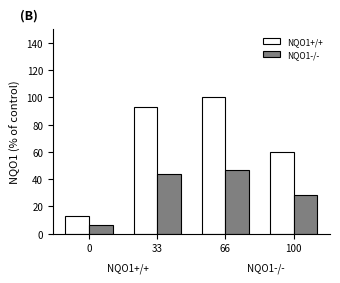

At which category is the sum across all series the highest?

66